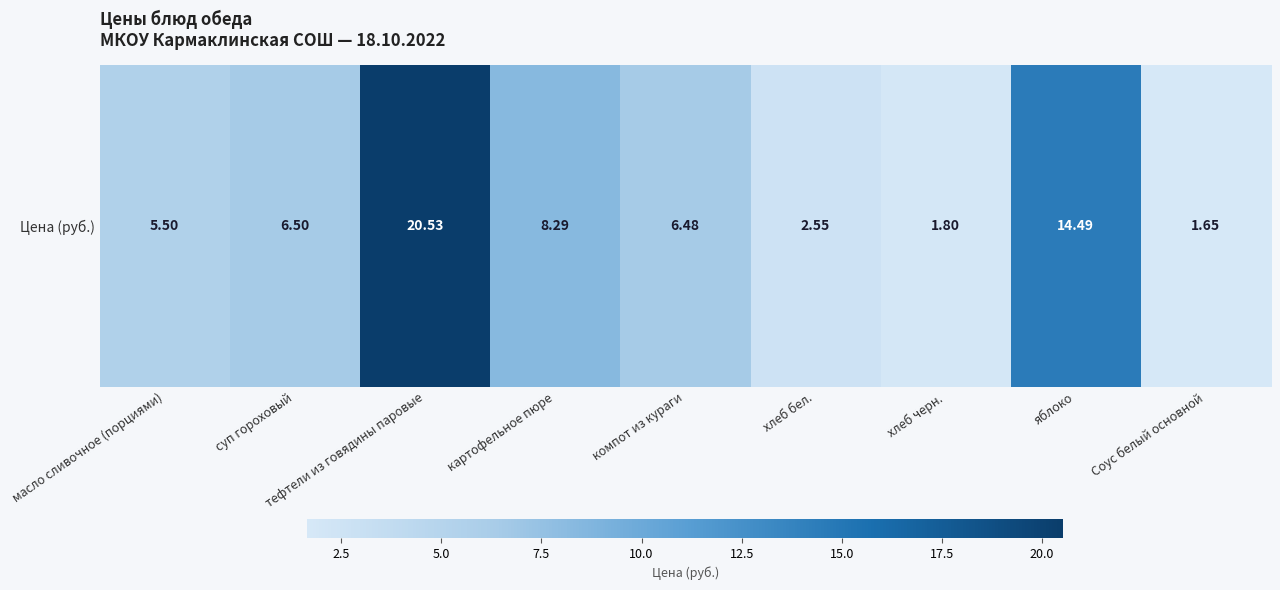

What is the change in value from масло сливочное (порциями) to компот из кураги?

+1.0